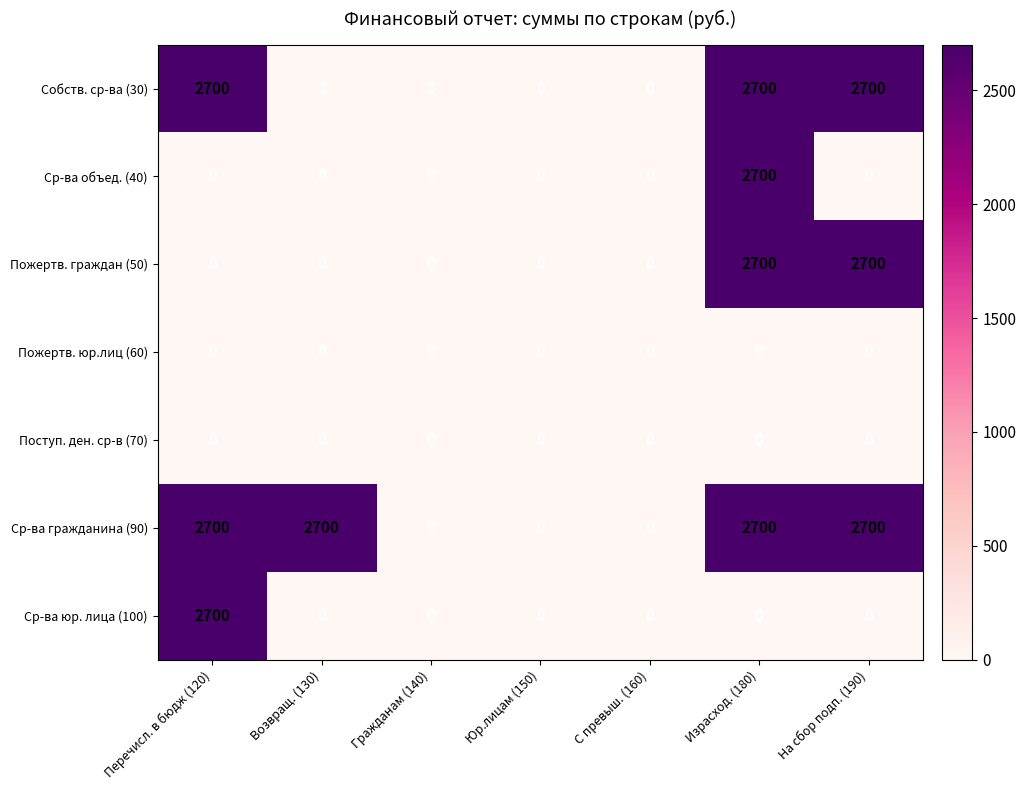

At which category is the sum across all series the highest?

Израсход. (180)